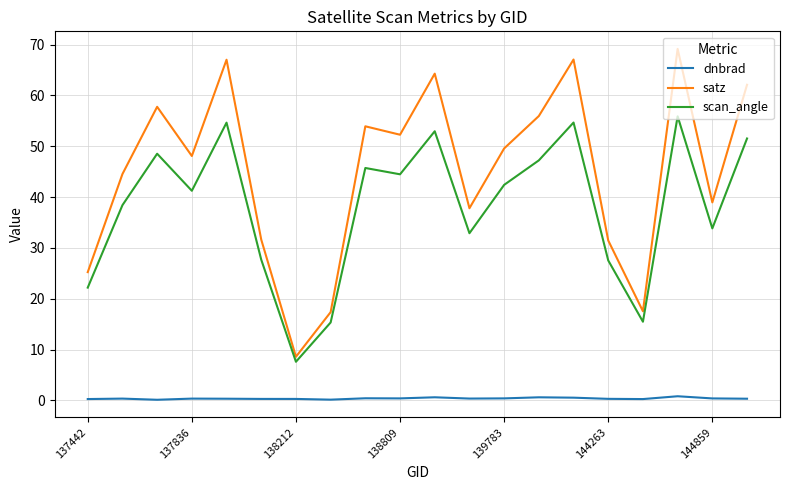

Does the chart have visible grid lines?

Yes